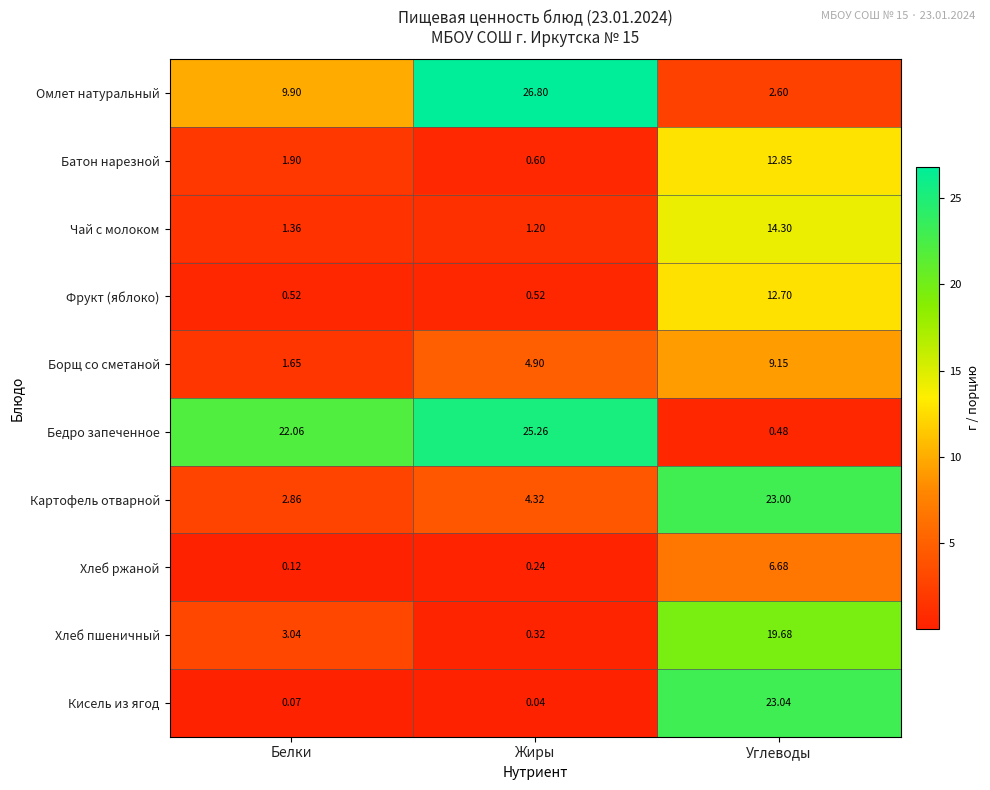

Rank the categories by Хлеб пшеничный value from highest to lowest.

Углеводы, Белки, Жиры